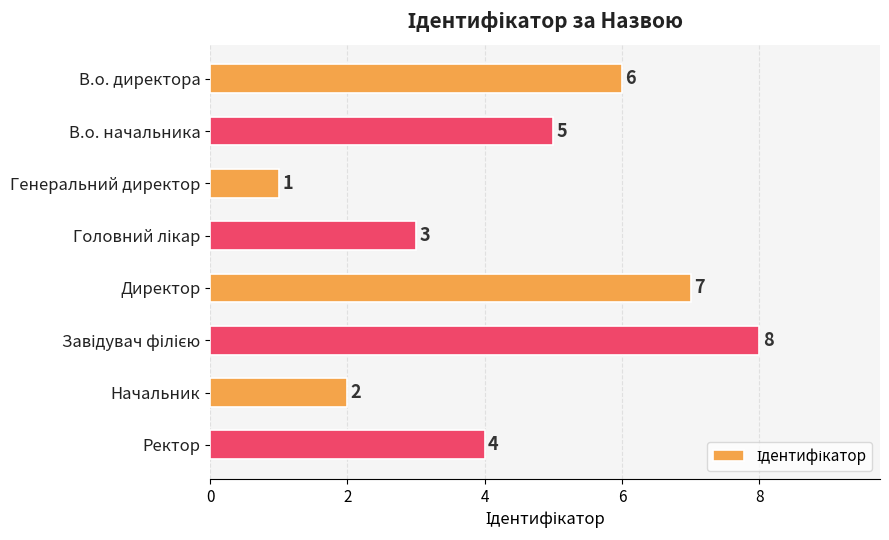

How many values are between 3 and 7?

5